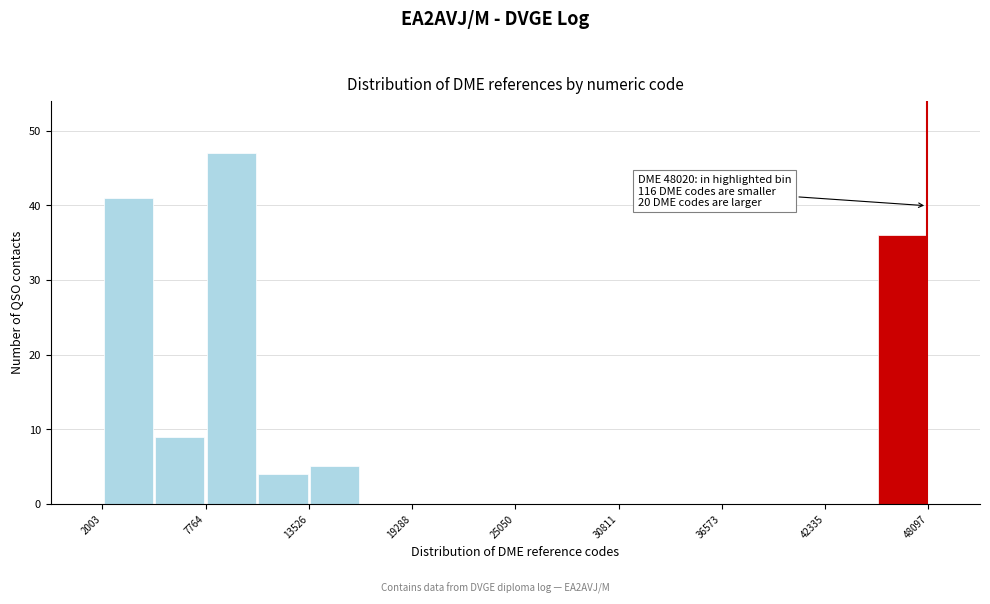

Around what value on the x-axis is the tallest bar? Give the approximate position of its centre, as read against the axis.

9000